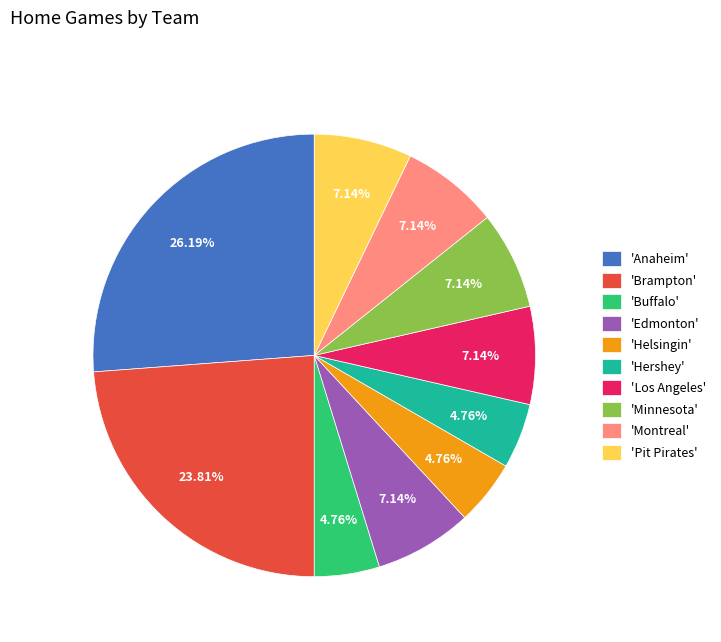

To the nearest percent, what is the difference between the largest and smallest slice percentages?

21%